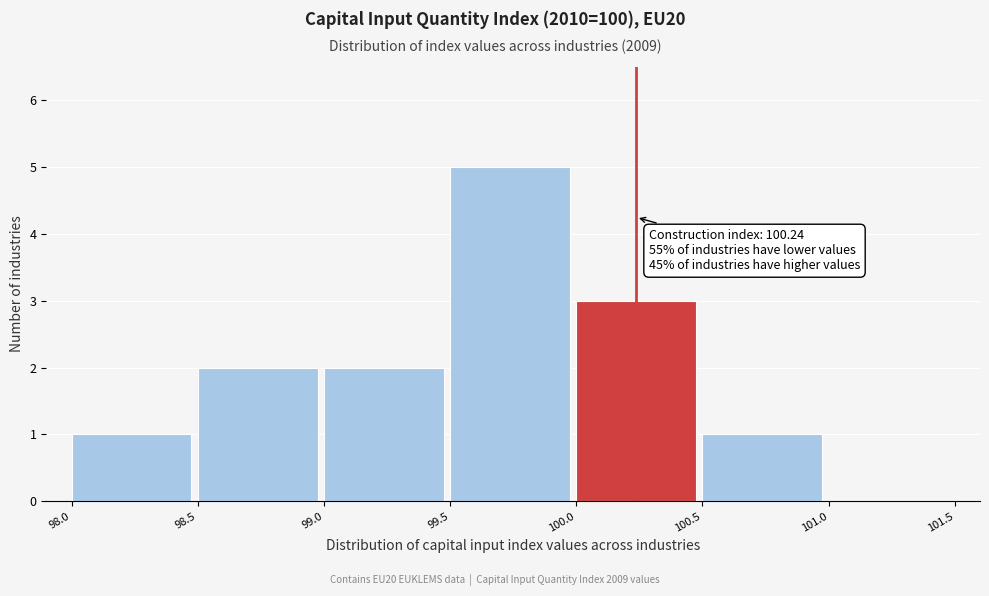

Over which range of the x-axis is the bar tallest?

99.5 to 100.0